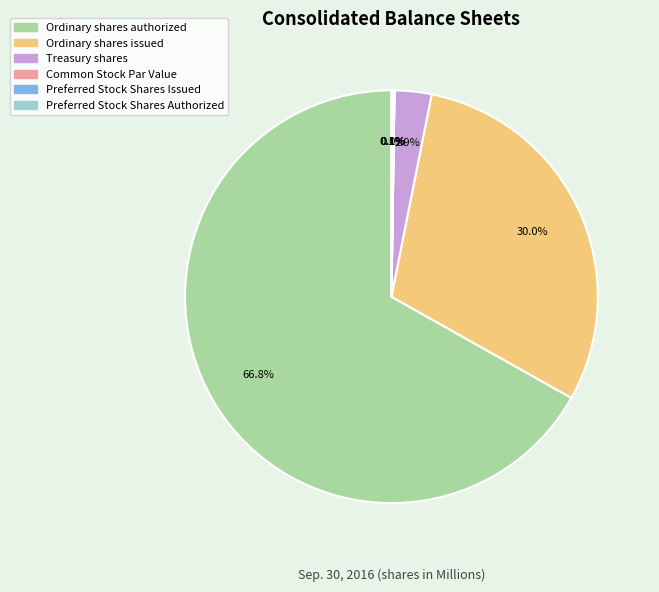

Is there any slice that represents more than half of the pie?

Yes